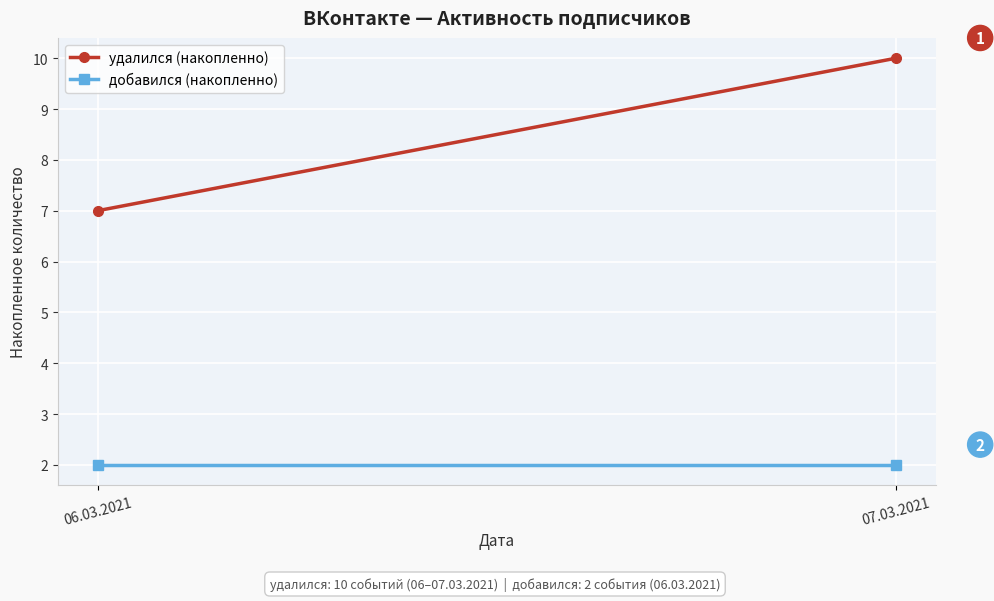

What is the value of the удалился (накопленно) point at the 2nd from the left?

10